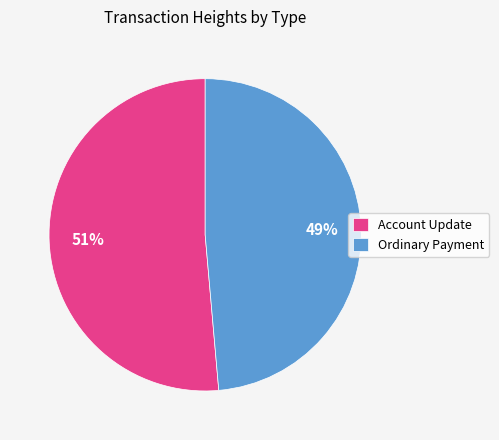

Which category has the biggest portion of the pie?

Account Update